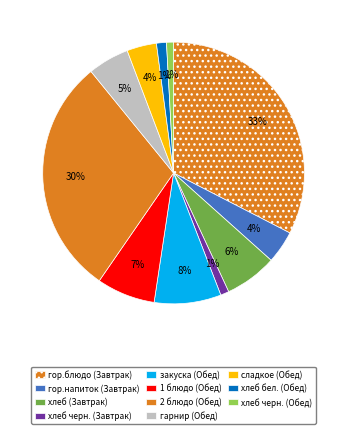

The хлеб черн. (Завтрак) slice represents 1% of the pie. True or false?

True